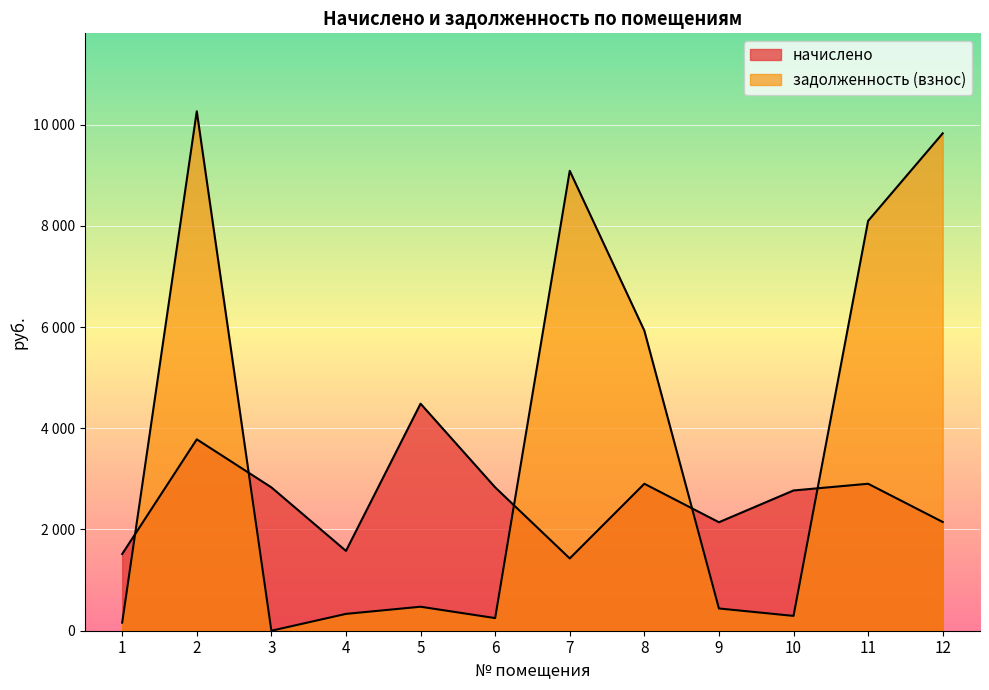

Reading right to left, transcribe all the data shown in this chart.

начислено: 2148.4	2903.6	2770.9	2143.3	2903.6	1428.3	2832.2	4485.5	1576.8	2832.2	3781.3	1515.6
задолженность (взнос): 9826.3	8096.9	292.9	439.6	5928.9	9085.7	249.6	474.0	332.5	0.0	10262.9	159.6